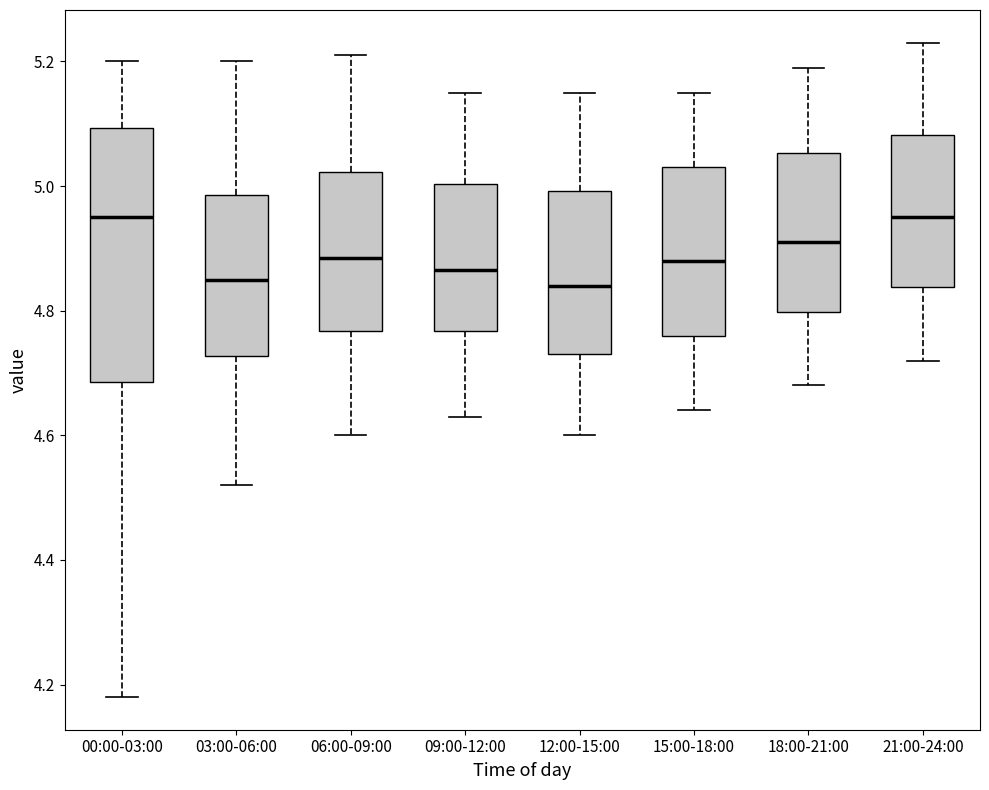

Reading left to right, transcribe this box plot: for each box, give where its median line is, the range the box spans, and where its two whiskers end, as read against the y-axis. The values are not printed on the chart, so give them approximately, as read against the axis.

00:00-03:00: median 4.96, box 4.68 to 5.10, whiskers 4.18 to 5.20
03:00-06:00: median 4.86, box 4.72 to 4.98, whiskers 4.52 to 5.20
06:00-09:00: median 4.88, box 4.76 to 5.02, whiskers 4.60 to 5.22
09:00-12:00: median 4.86, box 4.76 to 5.00, whiskers 4.64 to 5.16
12:00-15:00: median 4.84, box 4.74 to 5.00, whiskers 4.60 to 5.16
15:00-18:00: median 4.88, box 4.76 to 5.04, whiskers 4.64 to 5.16
18:00-21:00: median 4.92, box 4.80 to 5.06, whiskers 4.68 to 5.20
21:00-24:00: median 4.96, box 4.84 to 5.08, whiskers 4.72 to 5.24